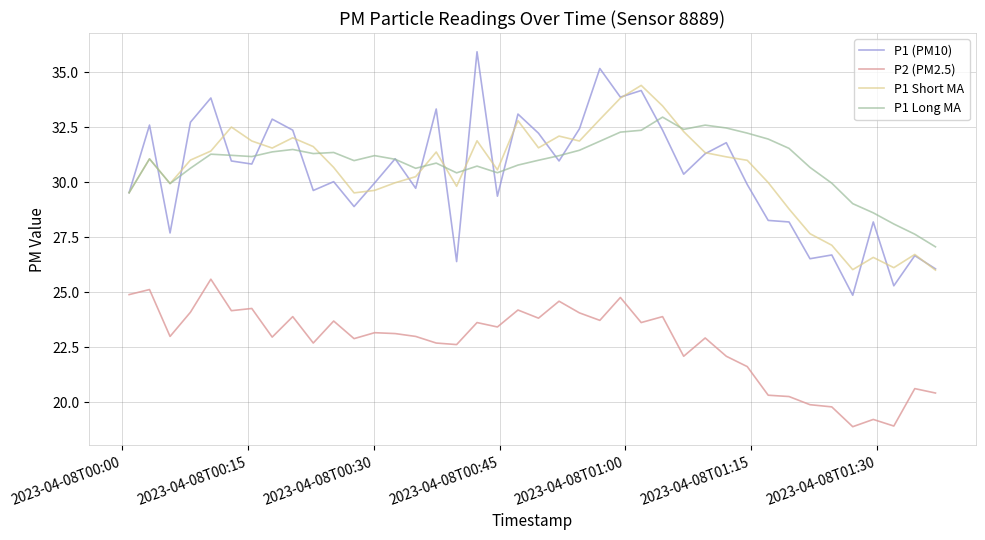

What is the maximum value for P2 (PM2.5)?

25.6